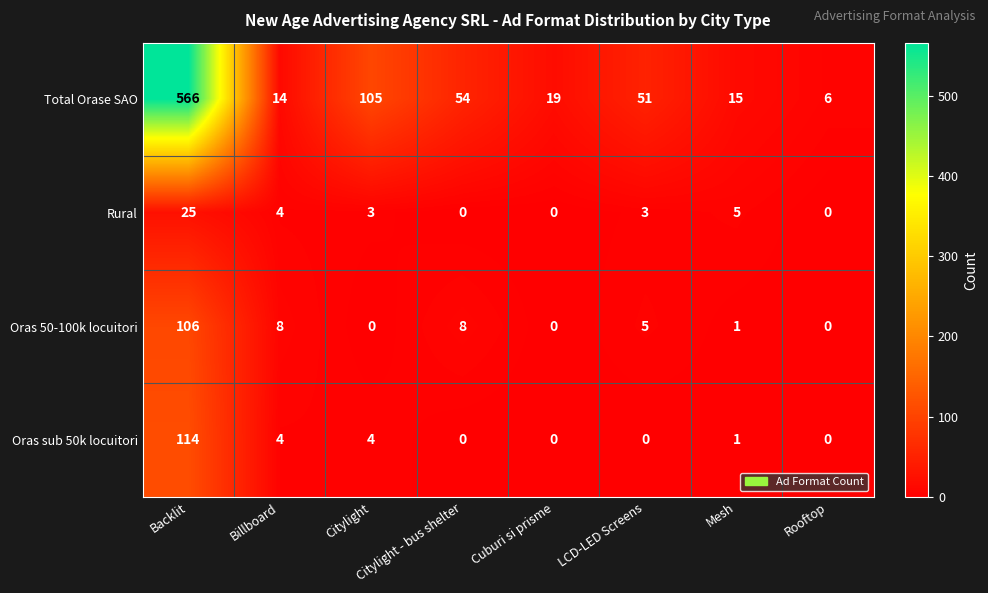

What is the difference between the Oras 50-100k locuitori values at LCD-LED Screens and Cuburi si prisme?

5